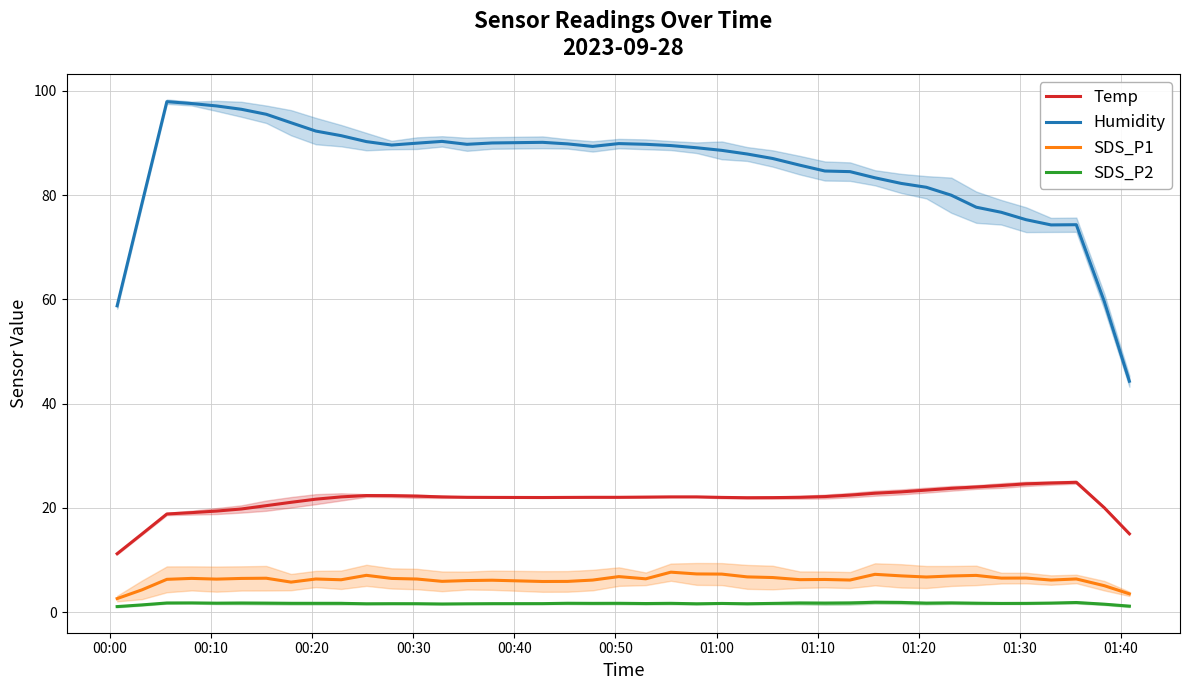

True or false: SDS_P2 and Temp cross at least once.

False